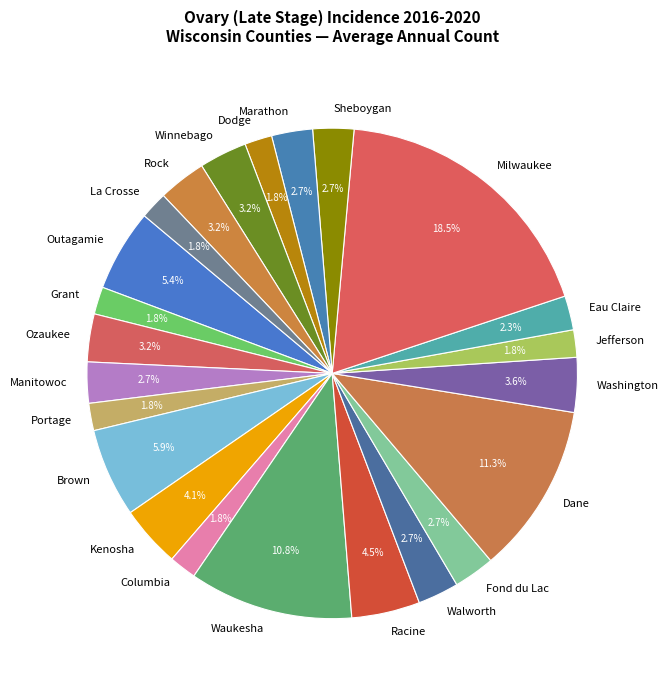

Combined, do Washington and Columbia account for over 50%?

No